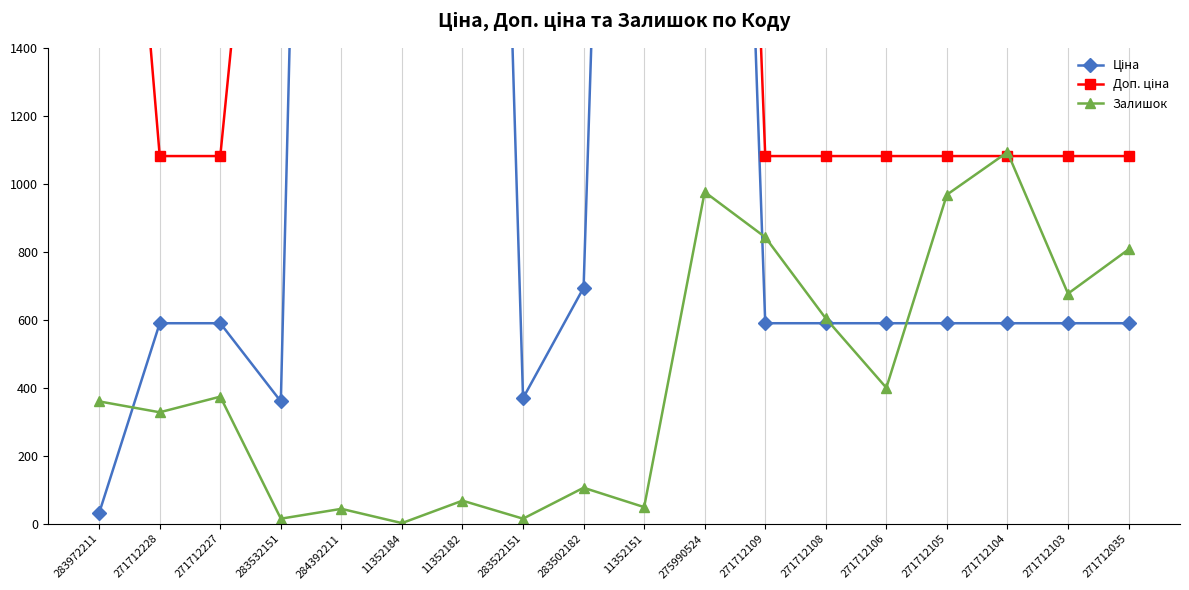

List the labels in order of Залишок value, largest first.

271712104, 275990524, 271712105, 271712109, 271712035, 271712103, 271712108, 271712106, 271712227, 283972211, 271712228, 283502182, 11352182, 11352151, 284392211, 283532151, 283522151, 11352184